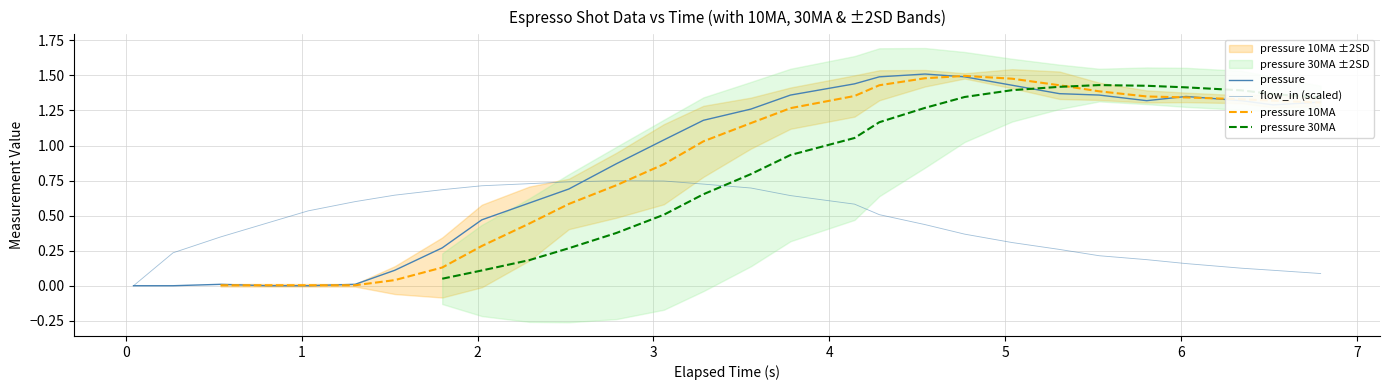

How many values in pressure 30MA are above zero?

21